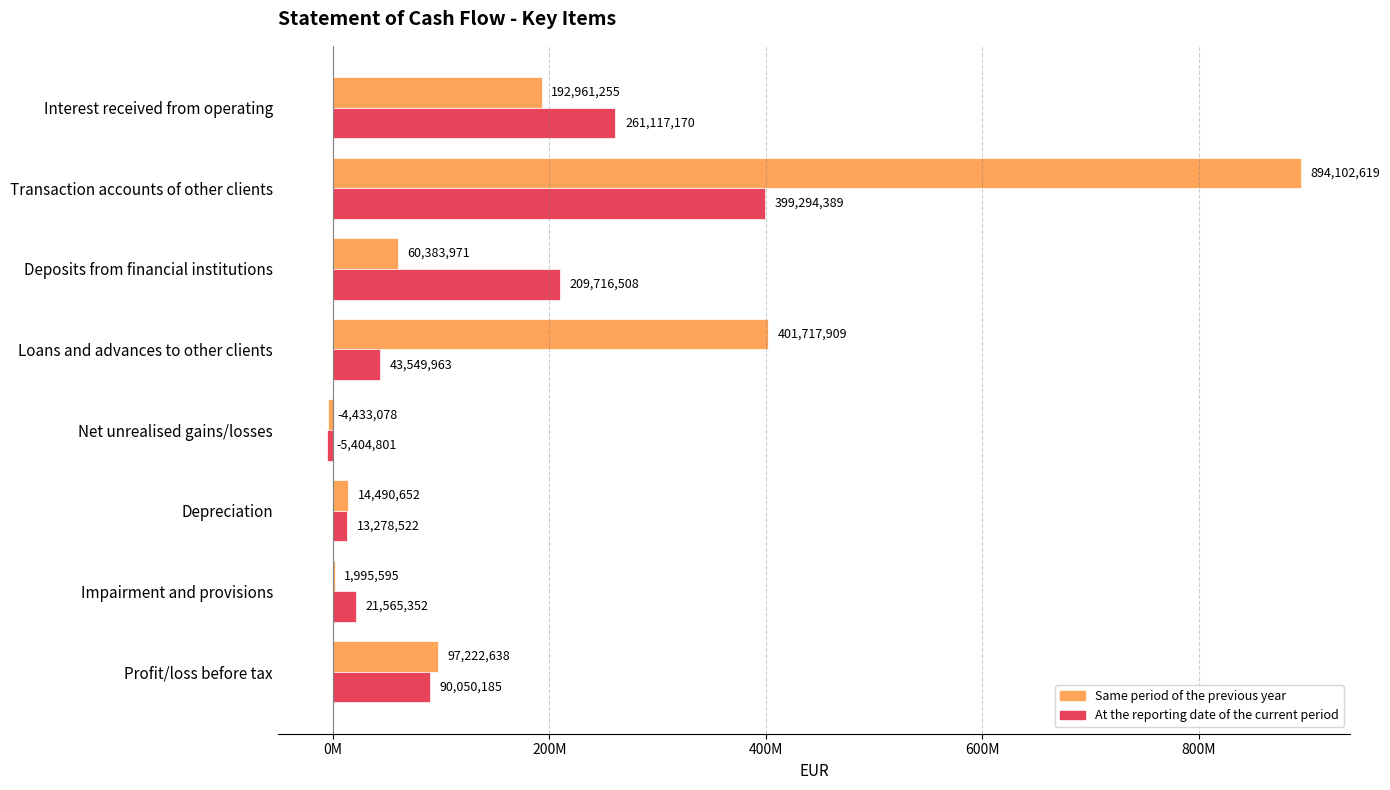

What are all the series names shown in the legend?

Same period of the previous year, At the reporting date of the current period